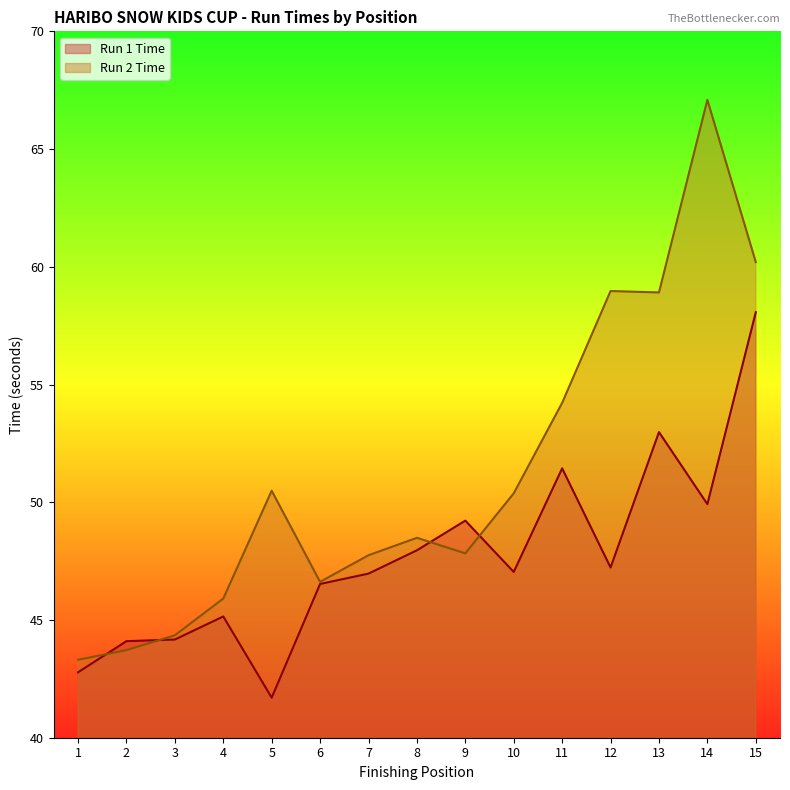

What is the difference between the maximum and second lowest values in the Run 2 Time series?

23.4